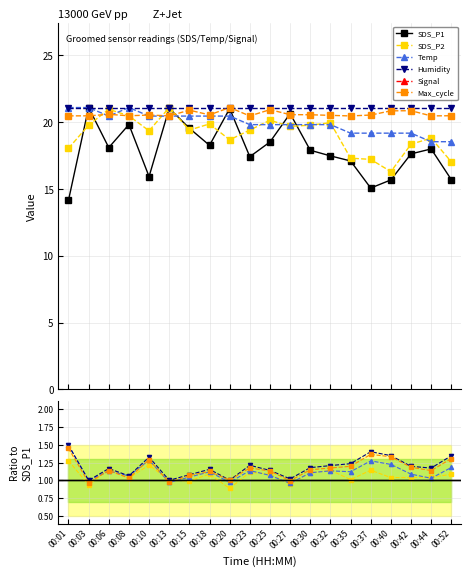

Rank the categories by Max_cycle value from lowest to highest.

00:03, 00:13, 00:27, 00:20, 00:08, 00:15, 00:18, 00:25, 00:44, 00:06, 00:30, 00:32, 00:23, 00:42, 00:35, 00:10, 00:52, 00:40, 00:37, 00:01